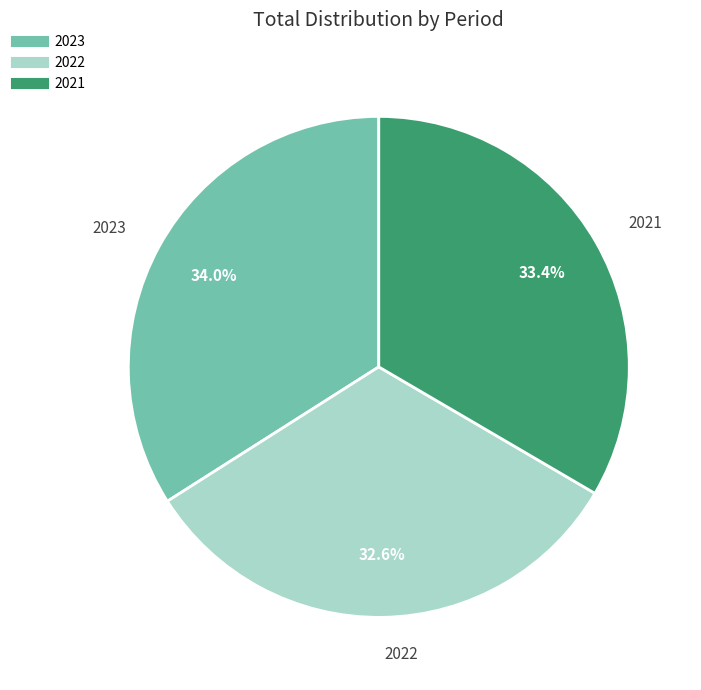

Approximately how many times larger is the value at 2023 compared to 2022?

1.0